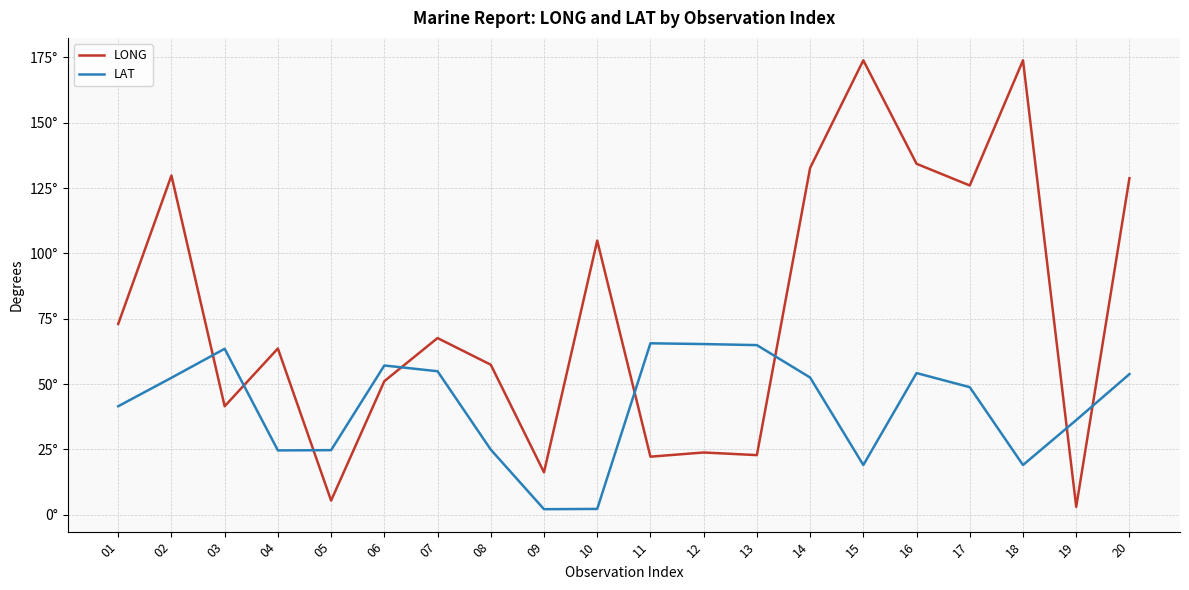

What are all the series names shown in the legend?

LONG, LAT